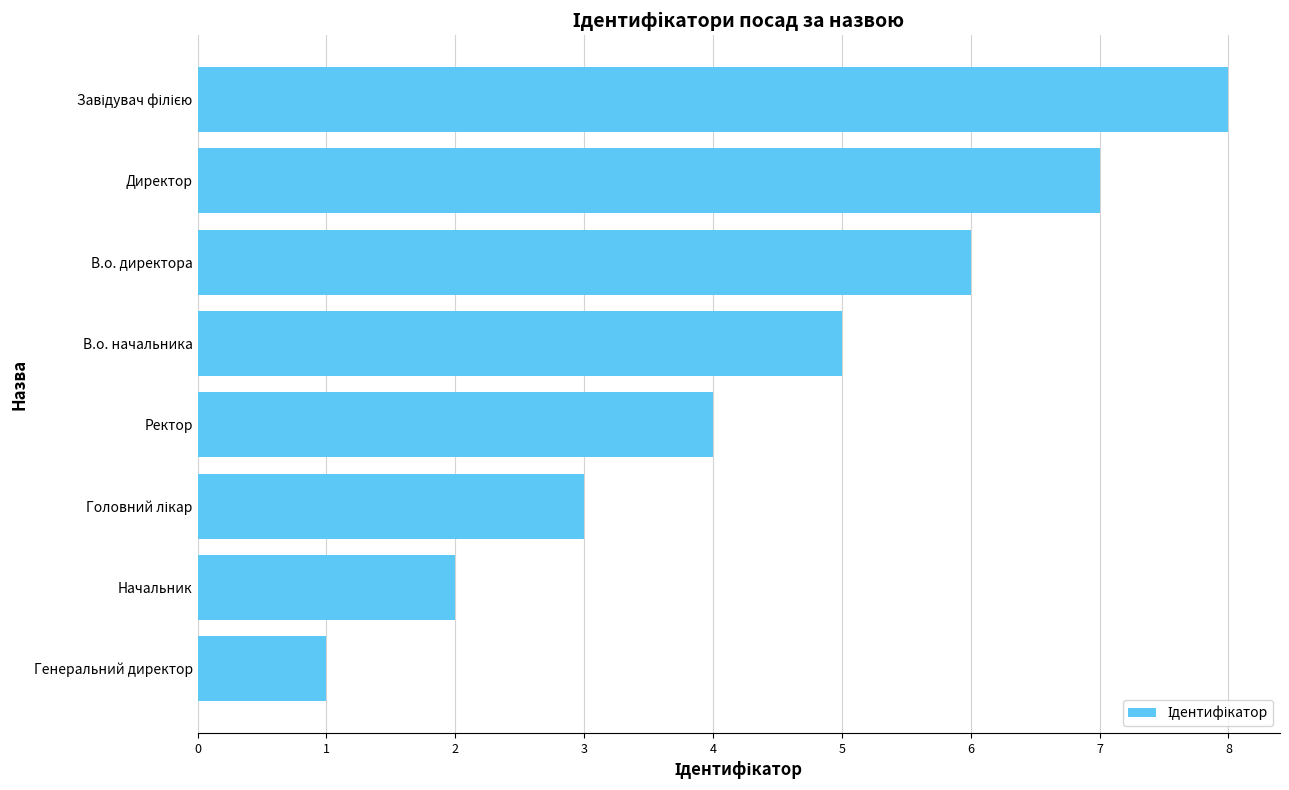

How many values are between 3 and 7?

5